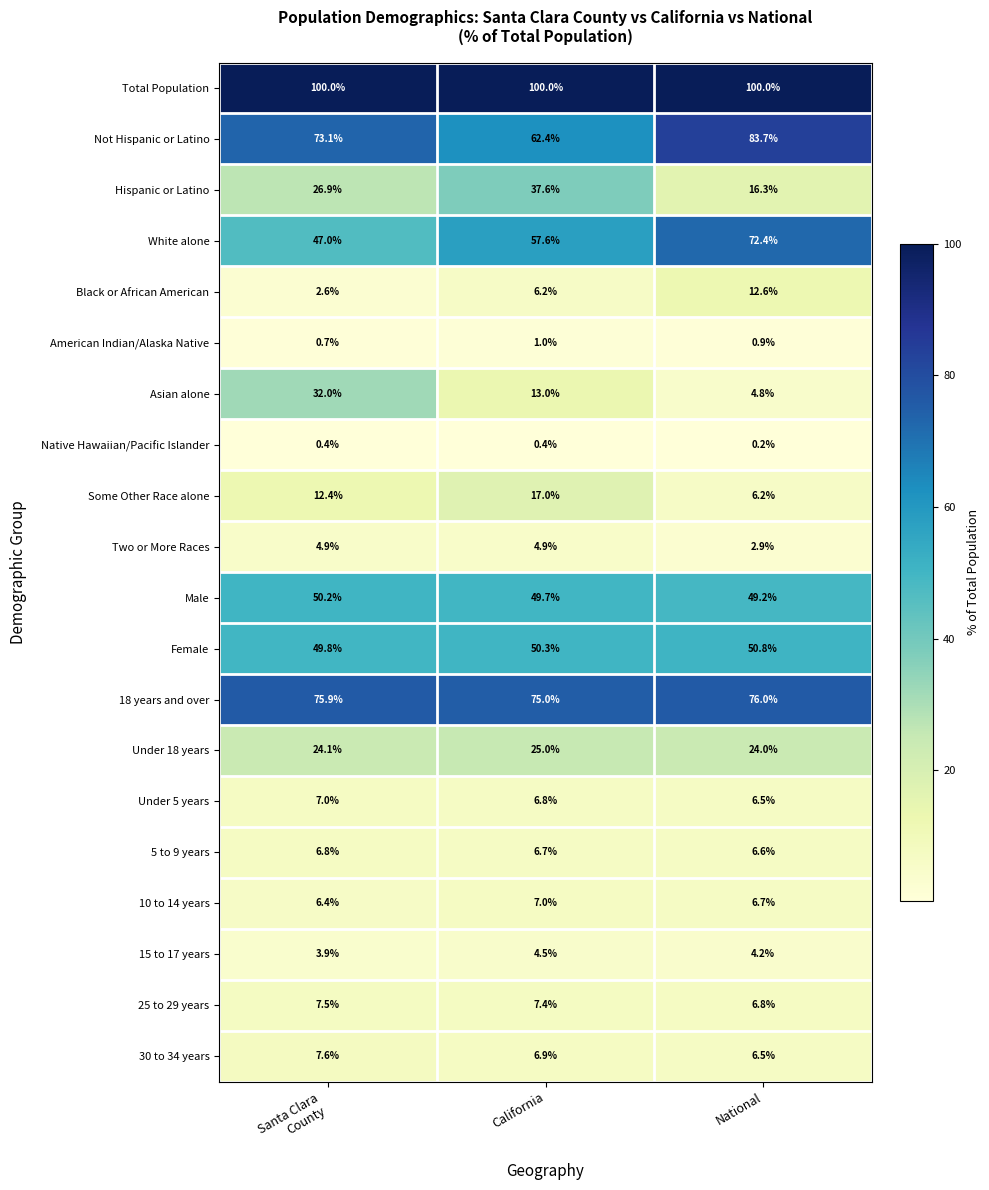

At Santa Clara
County, list the series in order from smallest to largest.

Native Hawaiian/Pacific Islander, American Indian/Alaska Native, Black or African American, 15 to 17 years, Two or More Races, 10 to 14 years, 5 to 9 years, Under 5 years, 25 to 29 years, 30 to 34 years, Some Other Race alone, Under 18 years, Hispanic or Latino, Asian alone, White alone, Female, Male, Not Hispanic or Latino, 18 years and over, Total Population